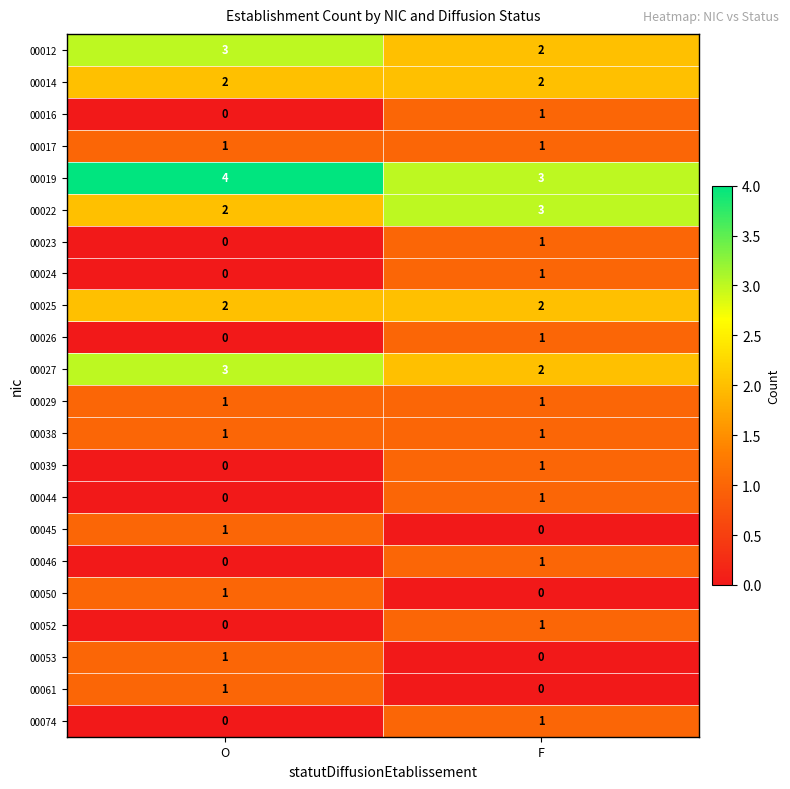

True or false: 00046 has a value of 0 at O.

True